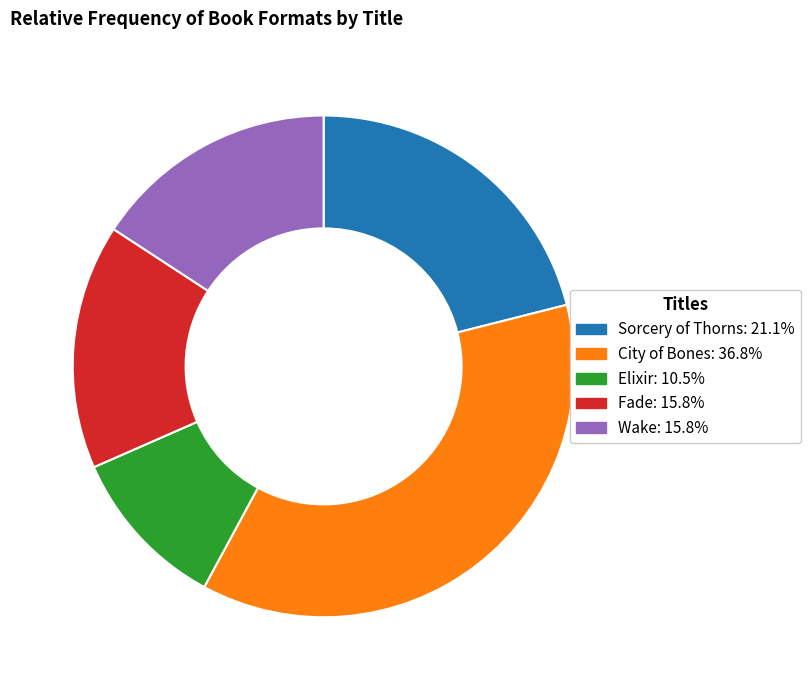

Do Elixir and Wake together represent more than half of the pie?

No